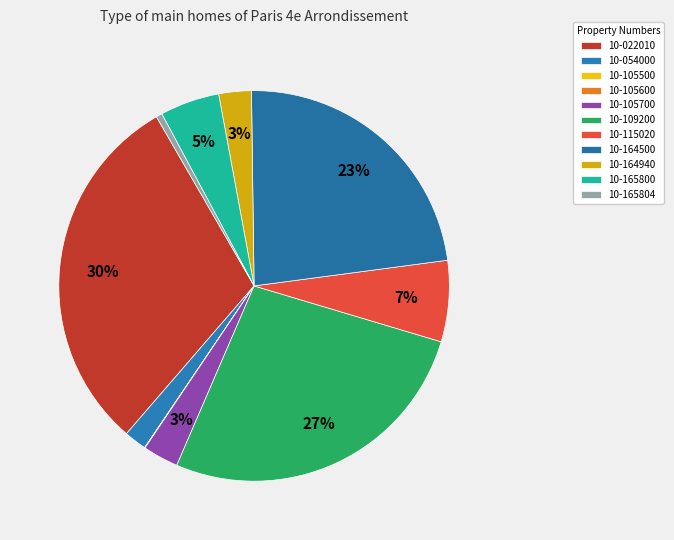

Combined, do 10-105500 and 10-164940 account for over 50%?

No